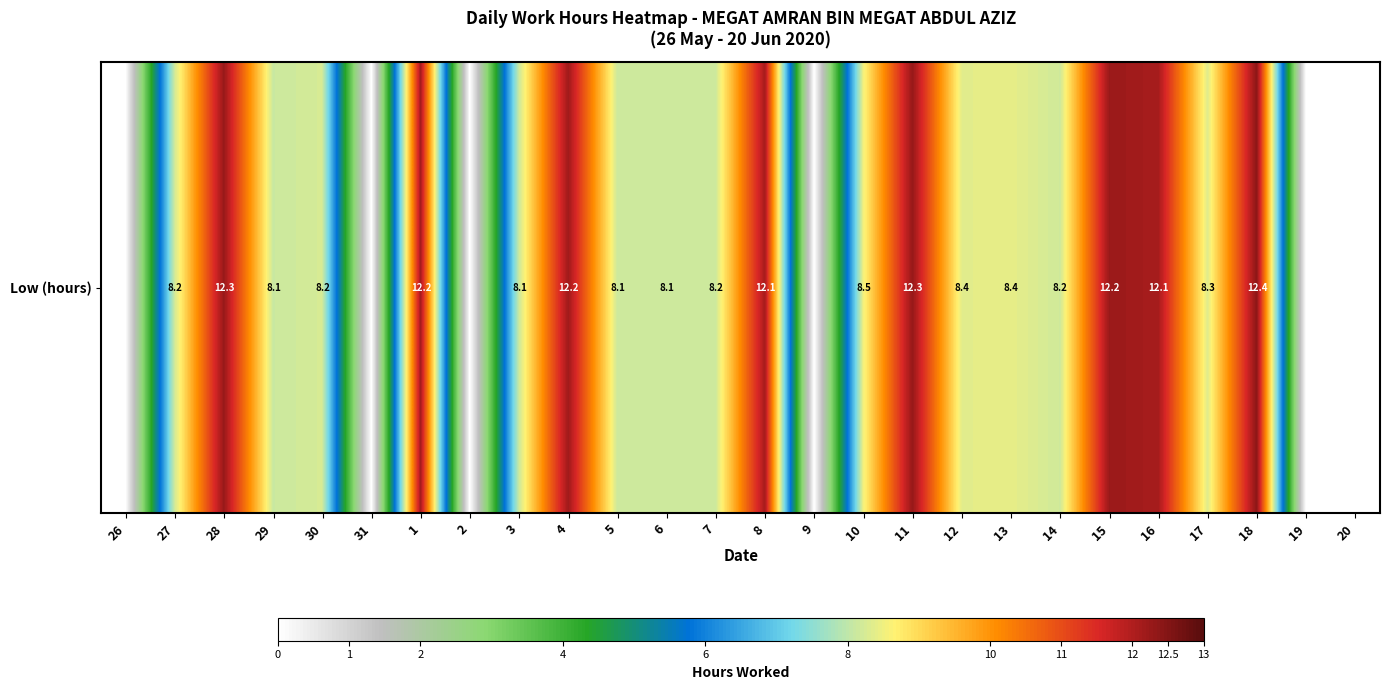

Reading right to left, extract all data points from this chart.

0.0	0.0	12.4	8.3	12.1	12.2	8.2	8.4	8.4	12.3	8.5	0.0	12.1	8.2	8.1	8.1	12.2	8.1	0.0	12.2	0.0	8.2	8.1	12.3	8.2	0.0